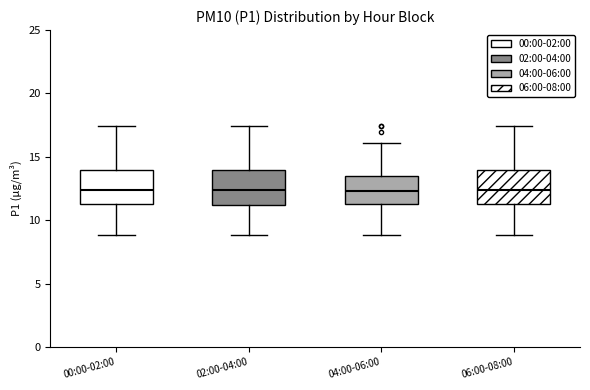

Reading left to right, read every box against the y-axis: the position of its median line, the range the box covers, and the ends of its whiskers. The values are not printed on the chart, so give them approximately, as read against the axis.

00:00-02:00: median 12.5, box 11.5 to 14.0, whiskers 9.0 to 17.5
02:00-04:00: median 12.5, box 11.0 to 14.0, whiskers 9.0 to 17.5
04:00-06:00: median 12.5, box 11.5 to 13.5, whiskers 9.0 to 16.0
06:00-08:00: median 12.5, box 11.5 to 14.0, whiskers 9.0 to 17.5